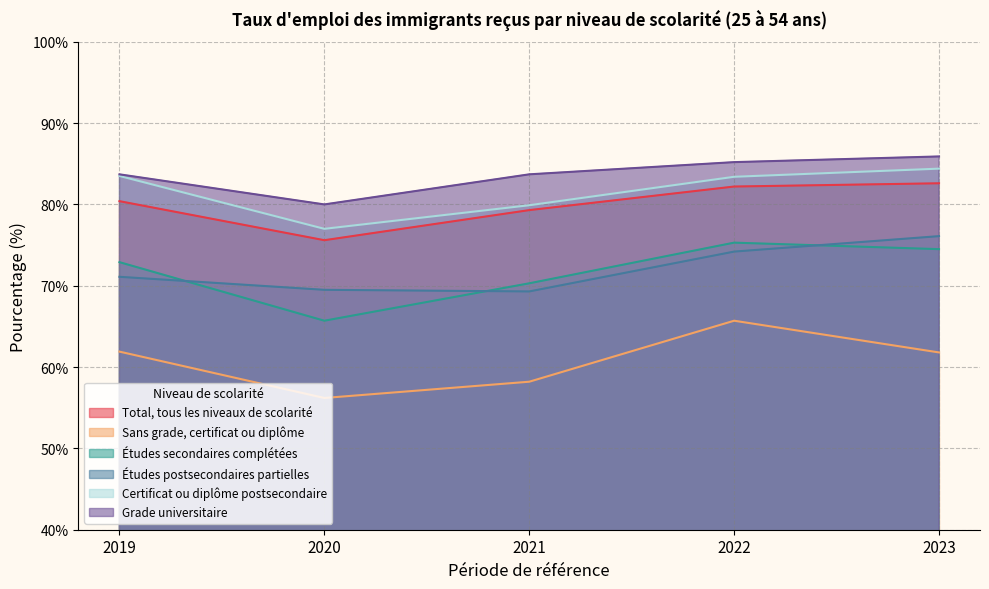

In Sans grade, certificat ou diplôme, how many points are higher than both neighbors (excluding endpoints)?

1